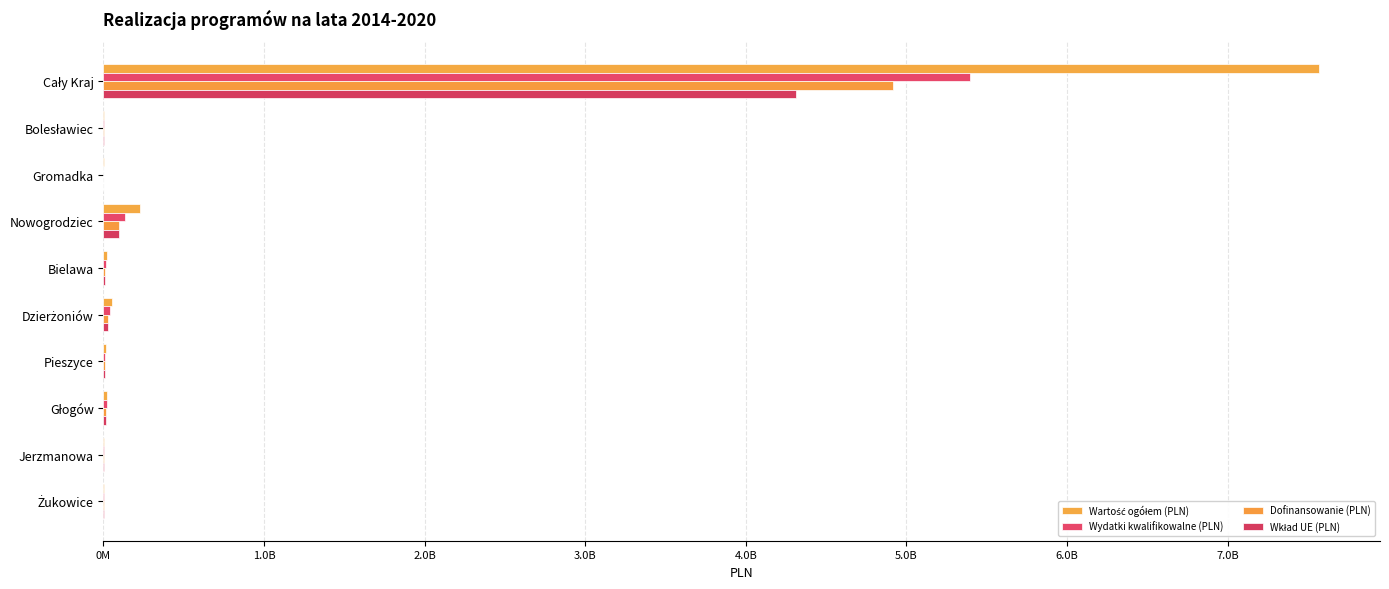

How many data points in Wartość ogółem (PLN) are above 21408279?

5